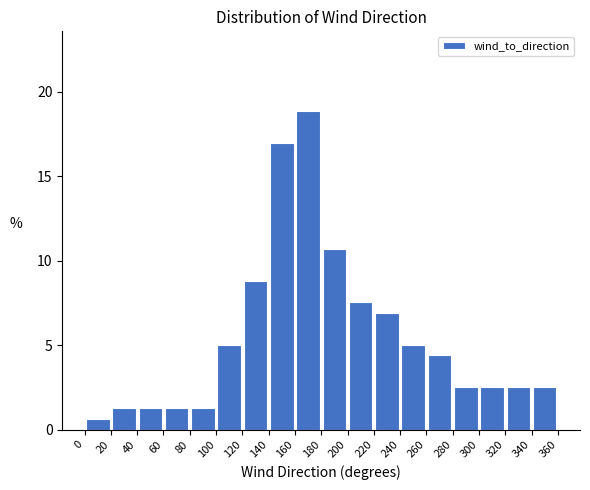

Over which range of the x-axis is the bar tallest?

160 to 180